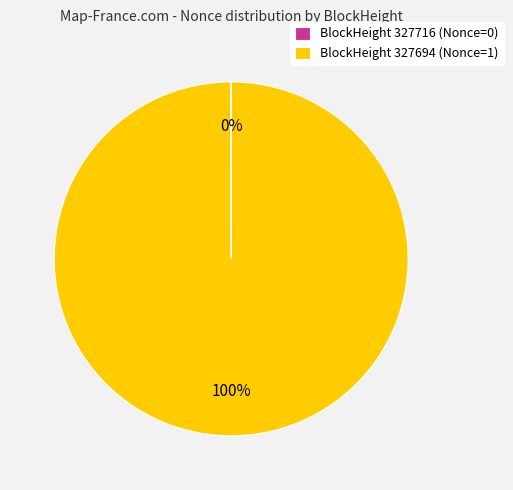

What is the largest slice in the pie chart?

BlockHeight 327694 (Nonce=1)